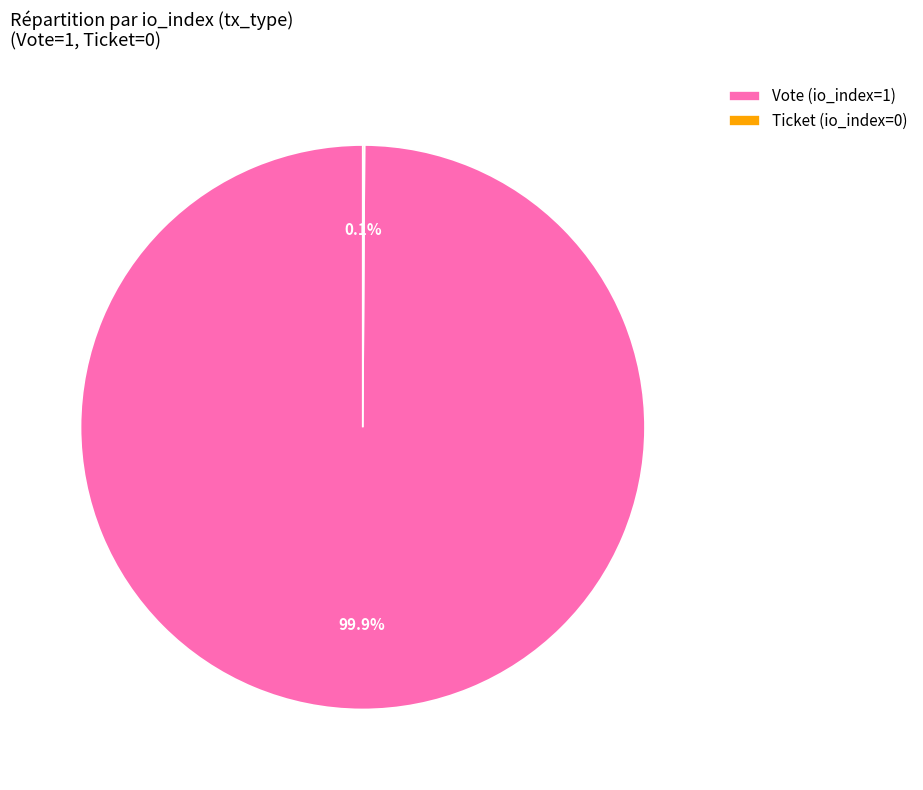

Is it true that Vote (io_index=1) is 100% of the pie?

True